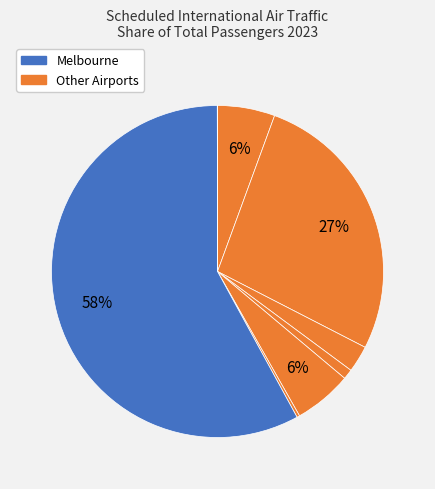

To the nearest percent, what is the difference between the largest and smallest slice percentages?

58%